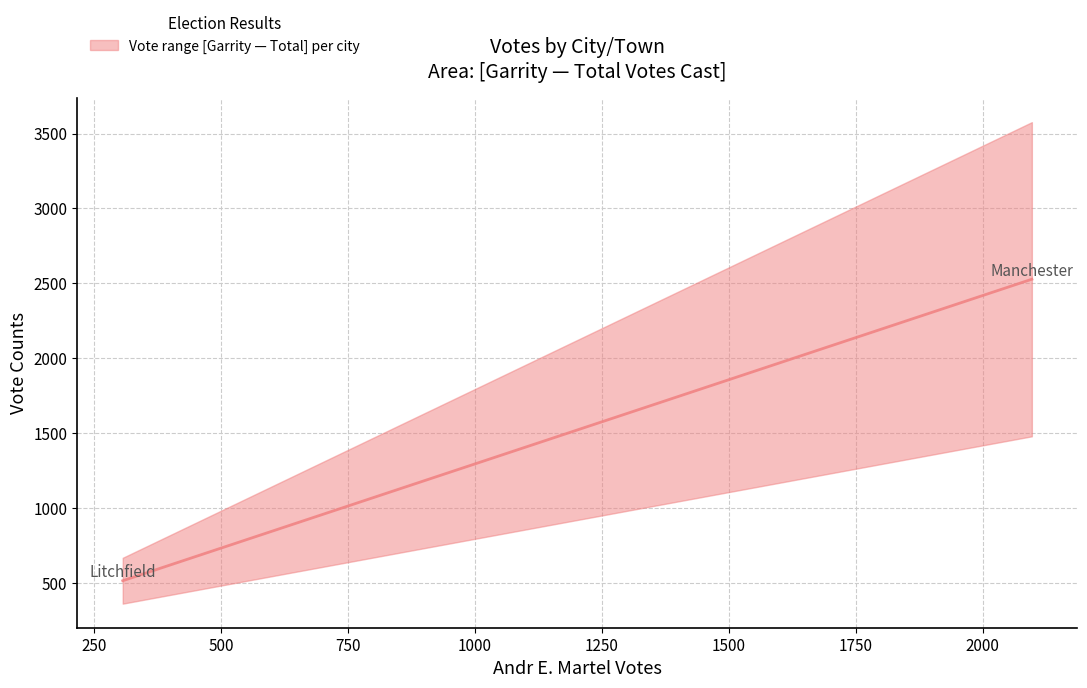

What is the smallest value displayed?

515.0